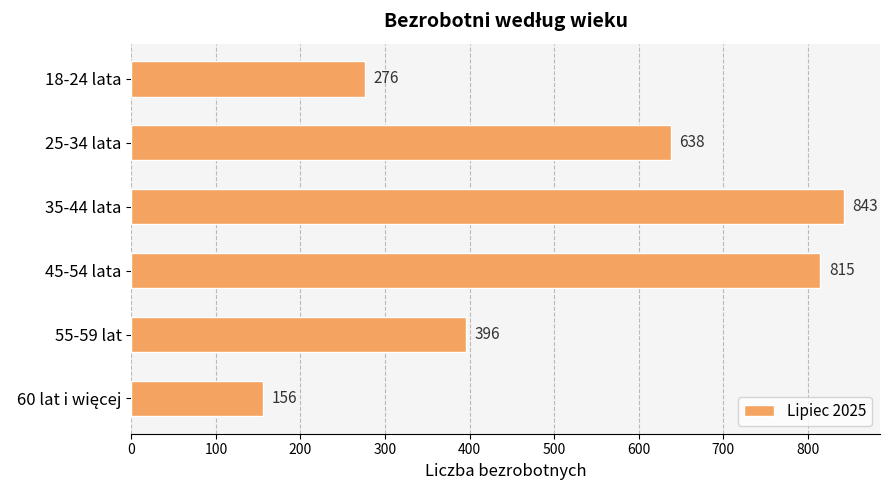

What is the maximum value shown in the chart?

843